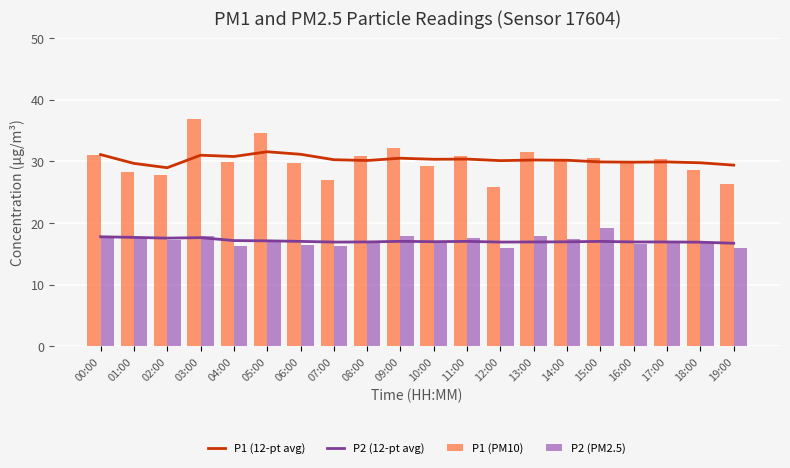

What is the label of the 16th bar from the left?

15:00